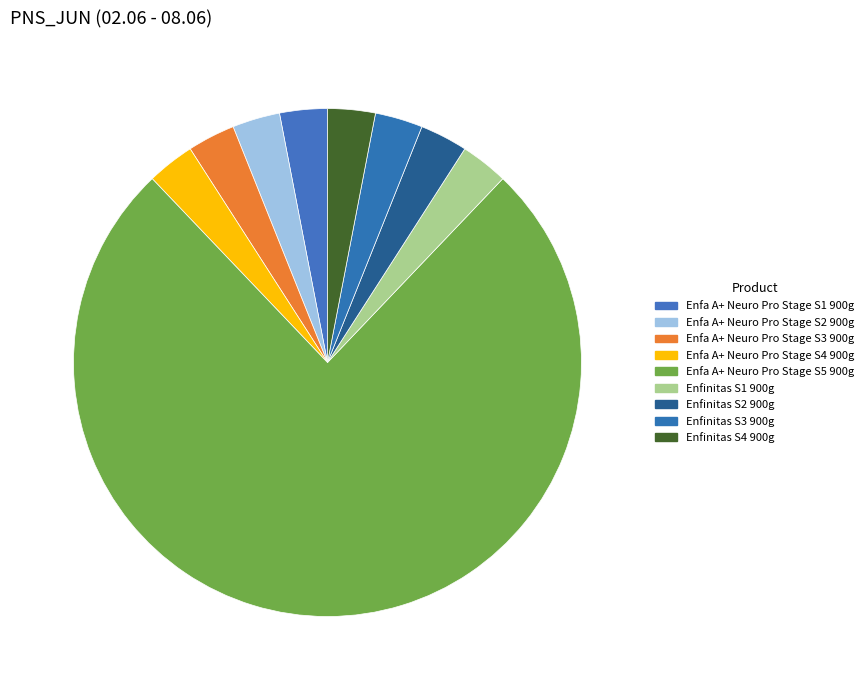

How many slices are in this pie chart?

9